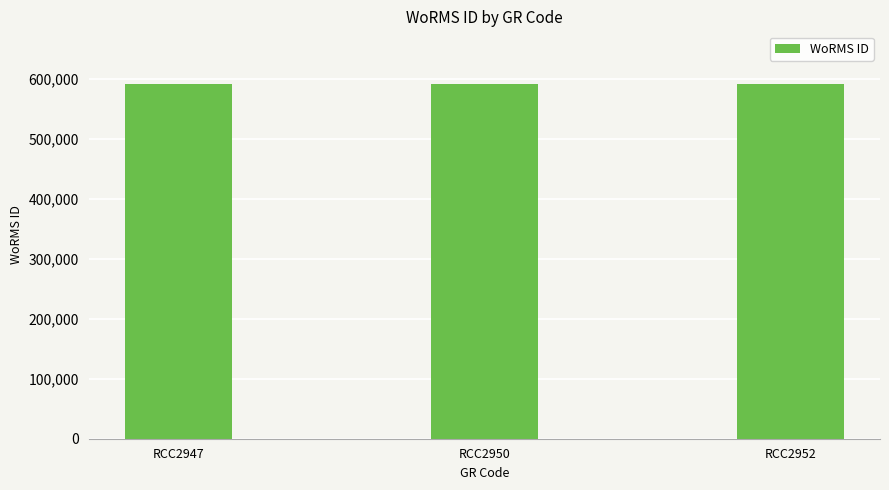

What is the ratio of the value at RCC2950 to the value at RCC2952?

1.0